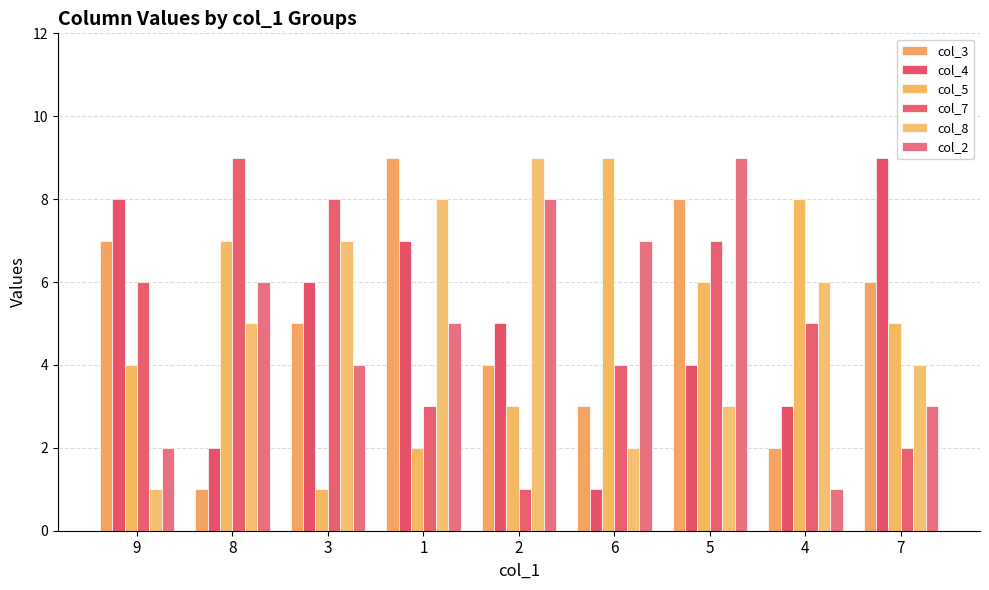

What is the value of the col_3 bar at the 3rd from the left?

5